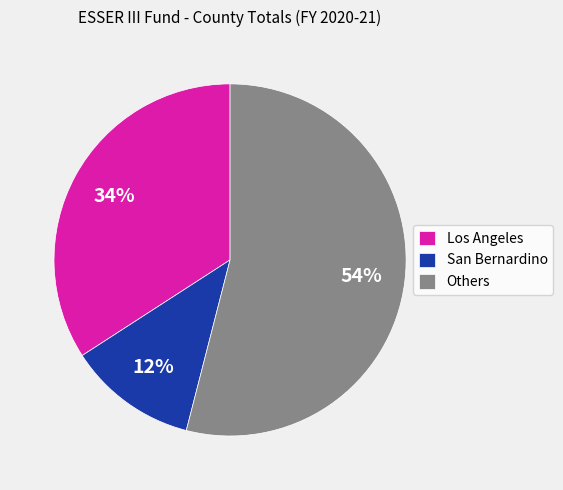

To the nearest percent, what portion does San Bernardino represent?

12%